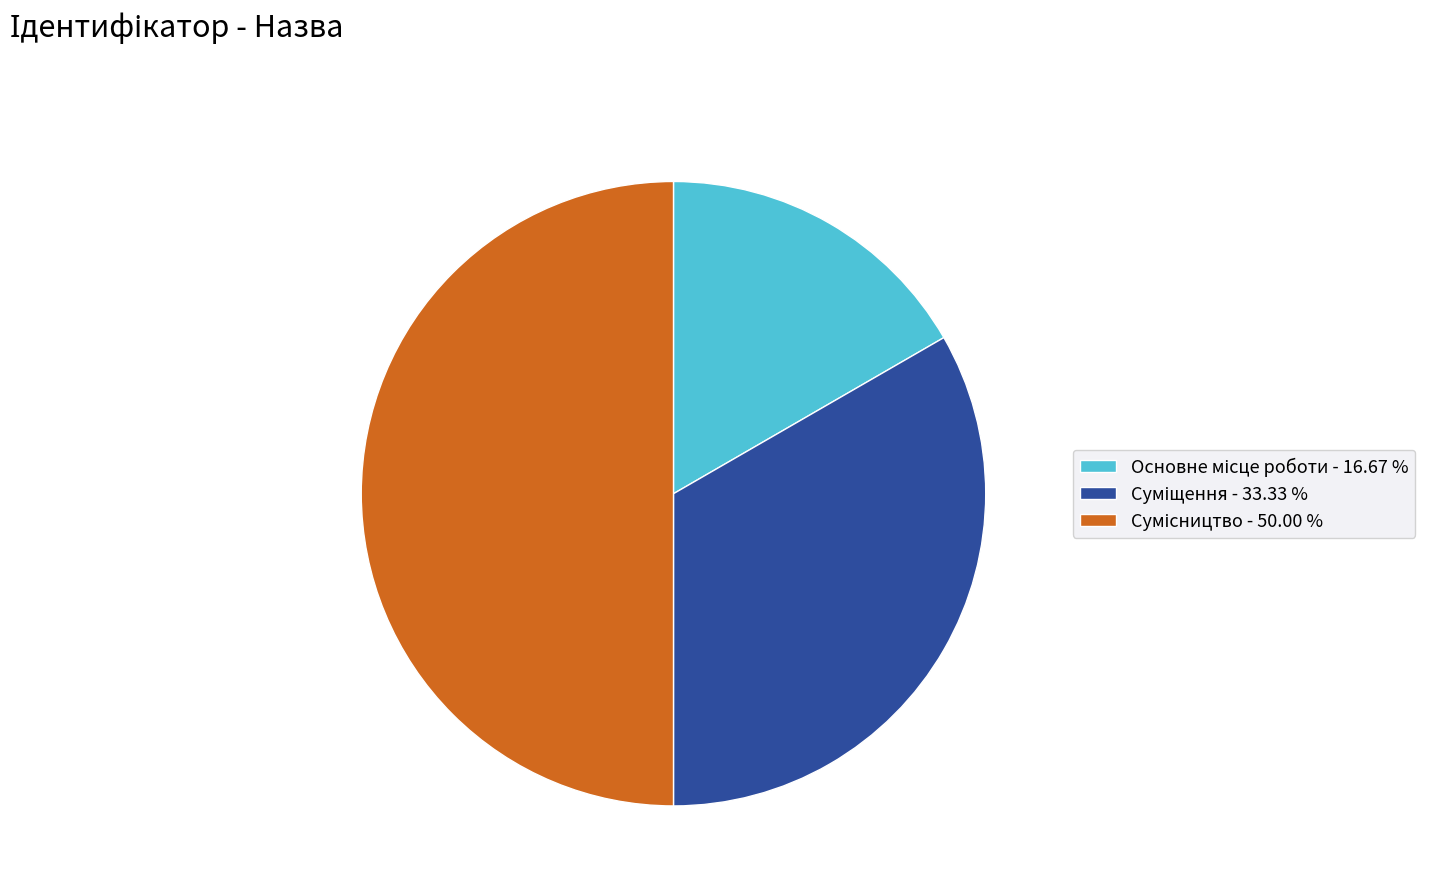

What is the change in value from Суміщення to Сумісництво?

+1